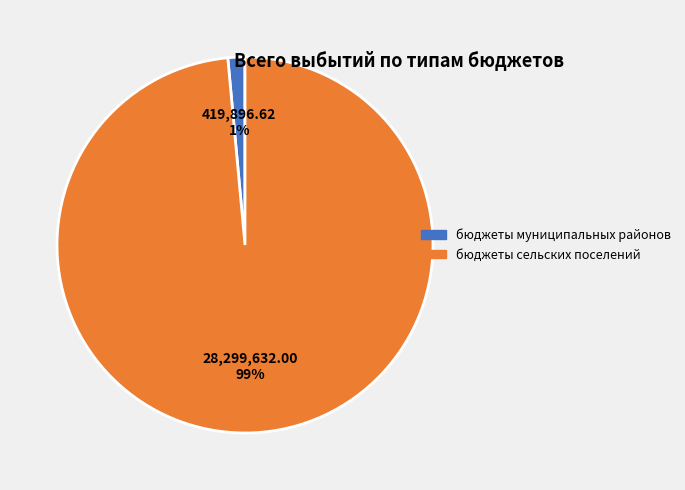

Rank the categories by value from highest to lowest.

бюджеты сельских поселений, бюджеты муниципальных районов